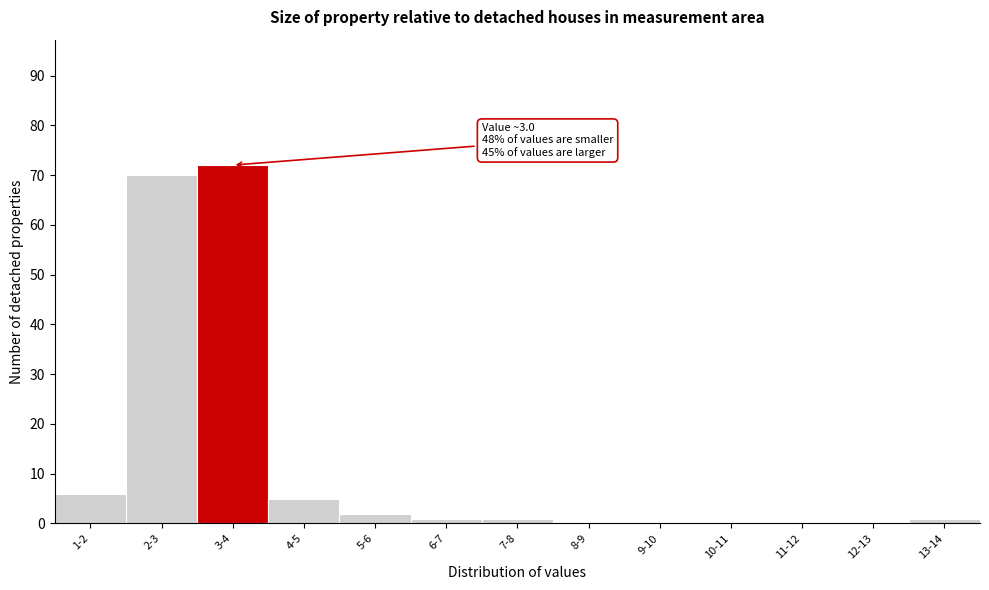

Reading left to right, list all the values displayed in this chart.

1-2=6	2-3=70	3-4=72	4-5=5	5-6=2	6-7=1	7-8=1	8-9=0	9-10=0	10-11=0	11-12=0	12-13=0	13-14=1